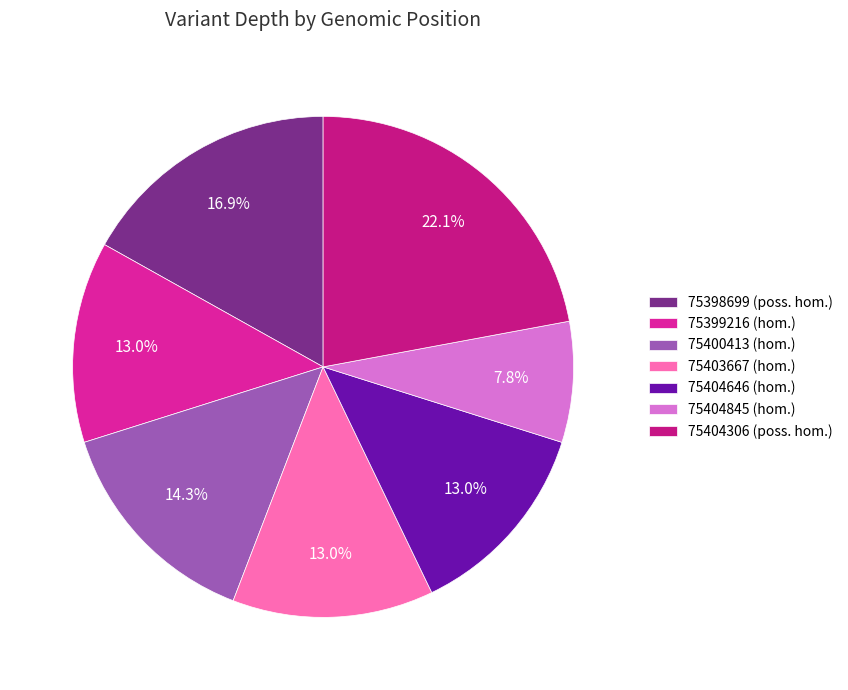

How many slices are in this pie chart?

7